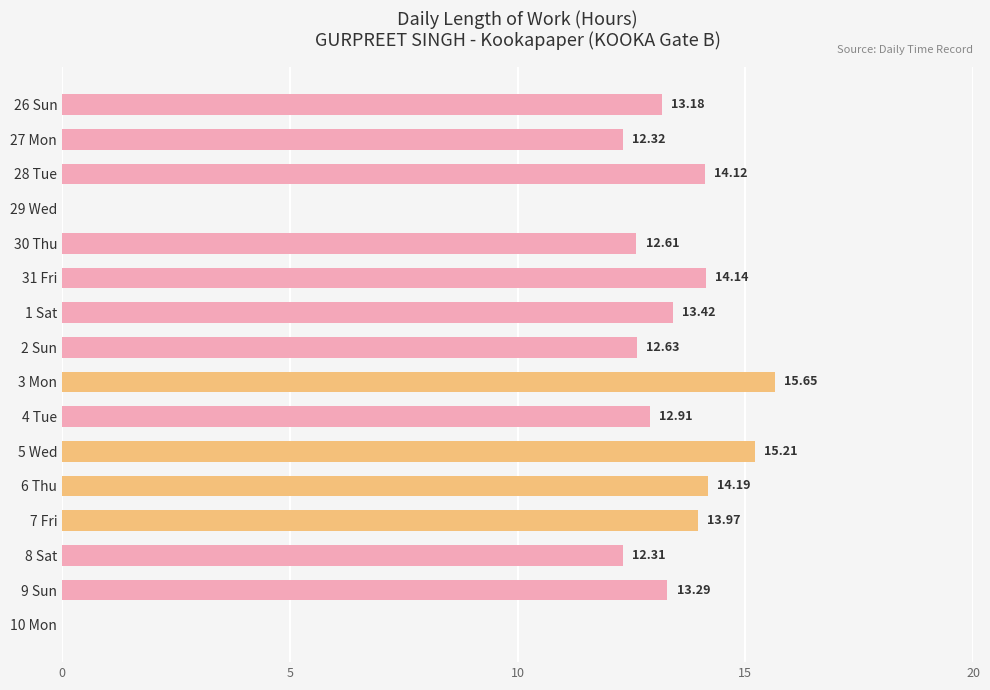

What is the sum of the values at 26 Sun and 9 Sun?

26.5